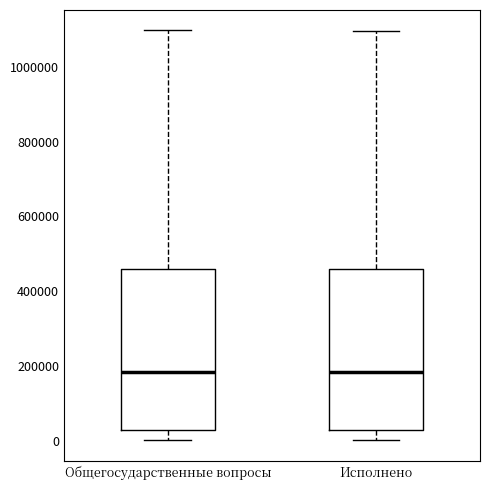

Reading left to right, transcribe this box plot: for each box, give where its median line is, the range the box spans, and where its two whiskers end, as read against the y-axis. The values are not printed on the chart, so give them approximately, as read against the axis.

Общегосударственные вопросы: median 180000, box 20000 to 460000, whiskers 0 to 1100000
Исполнено: median 180000, box 20000 to 460000, whiskers 0 to 1100000